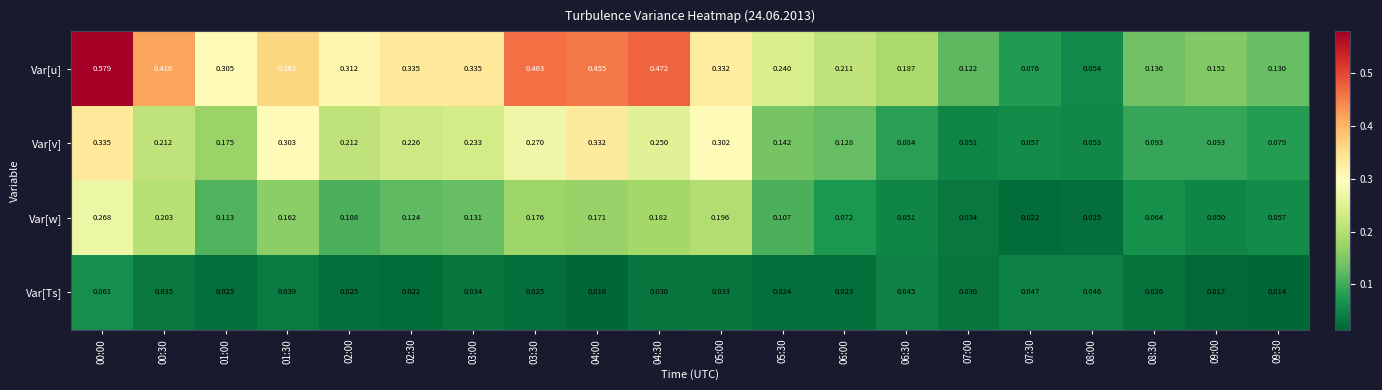

Rank the series by their average value, from lowest to highest.

Var[Ts], Var[w], Var[v], Var[u]